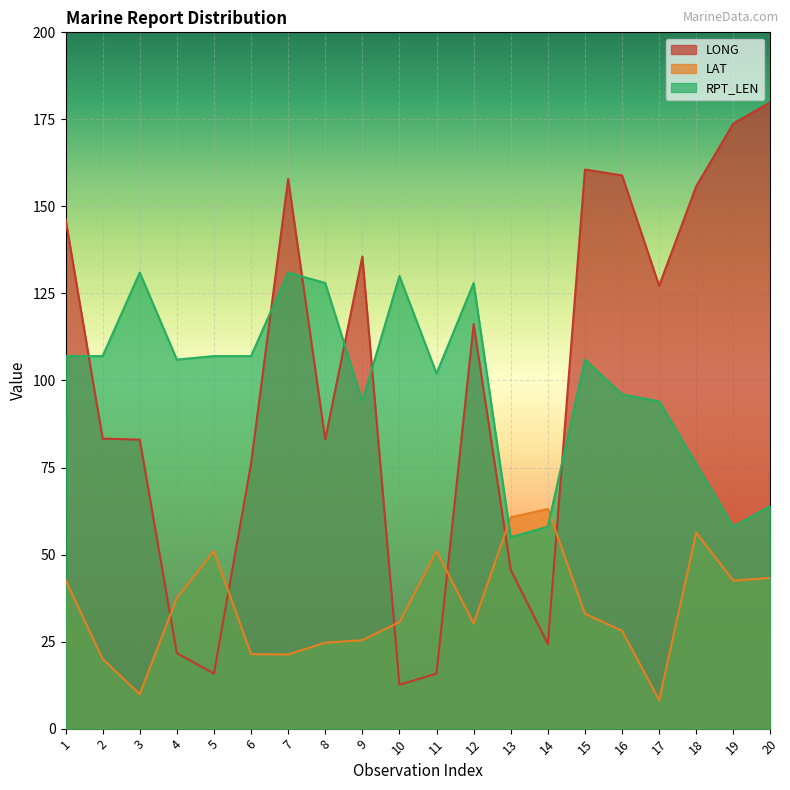

What is the difference between the highest and lowest values at 4?

84.3